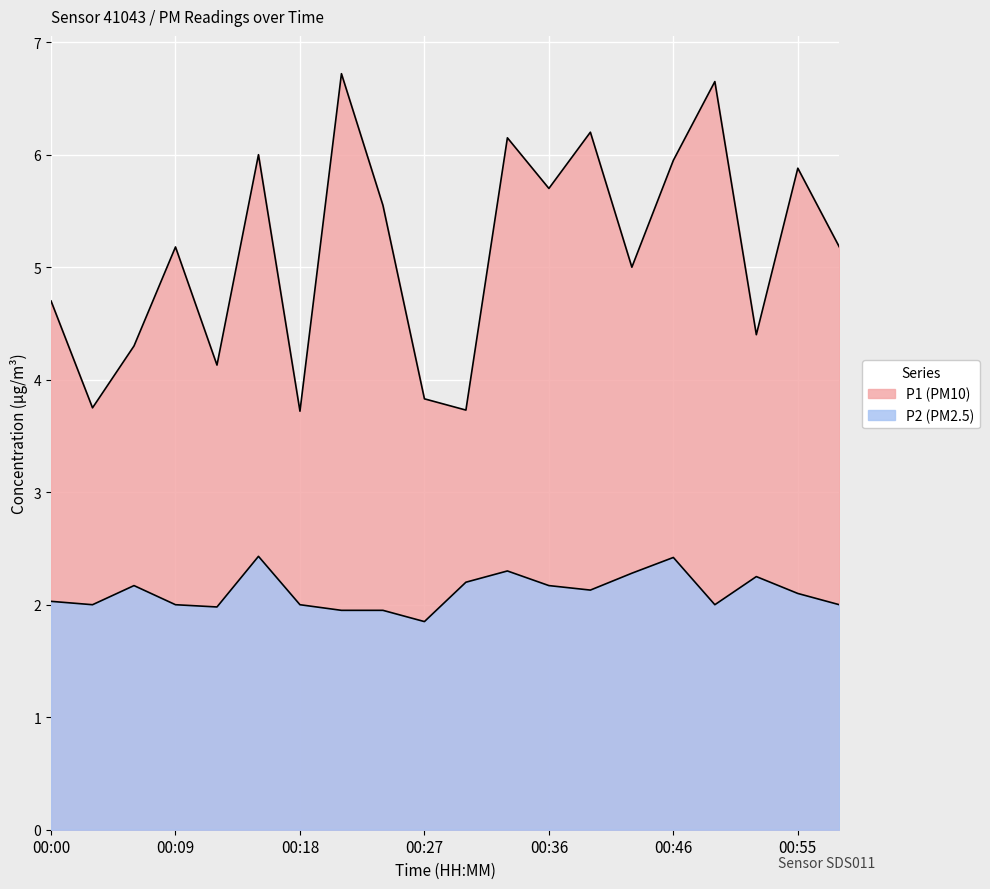

Rank the series at 00:21 from highest to lowest value.

P1, P2